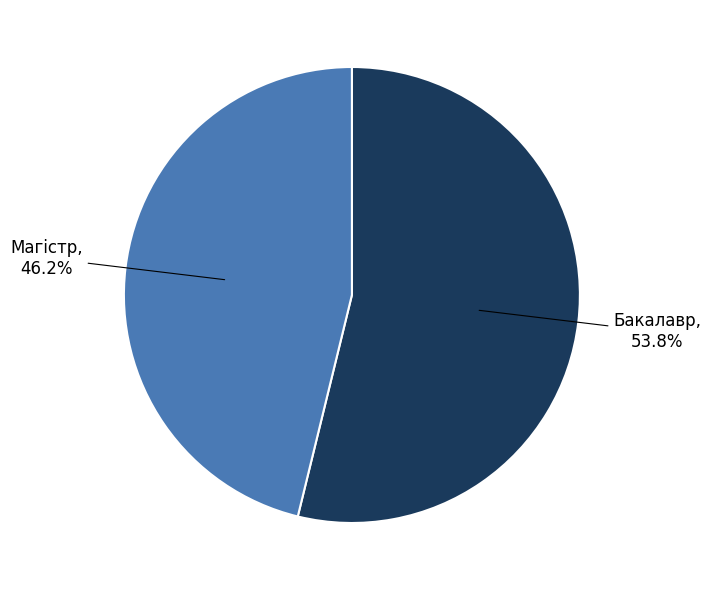

Count the number of slices in the pie.

2